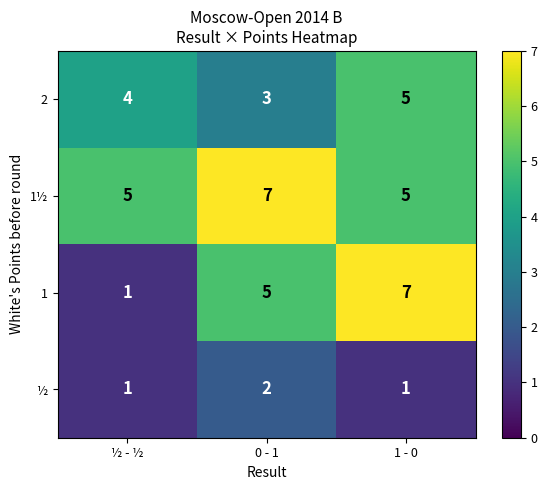

Count the ½ values in the range 1 to 2.

3